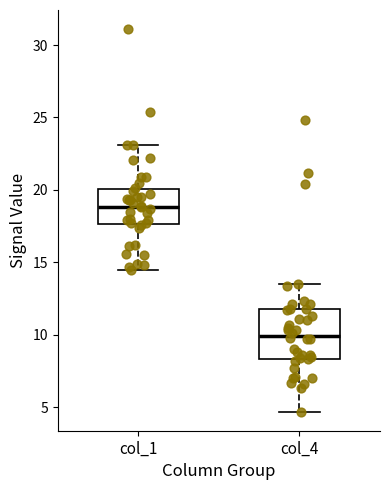

Which box's median line is the highest?

col_1